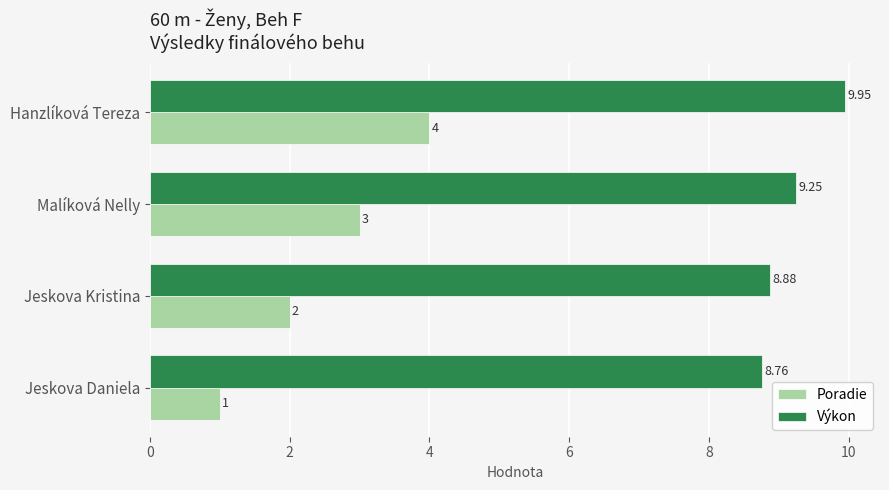

What are all the series names shown in the legend?

Poradie, Výkon